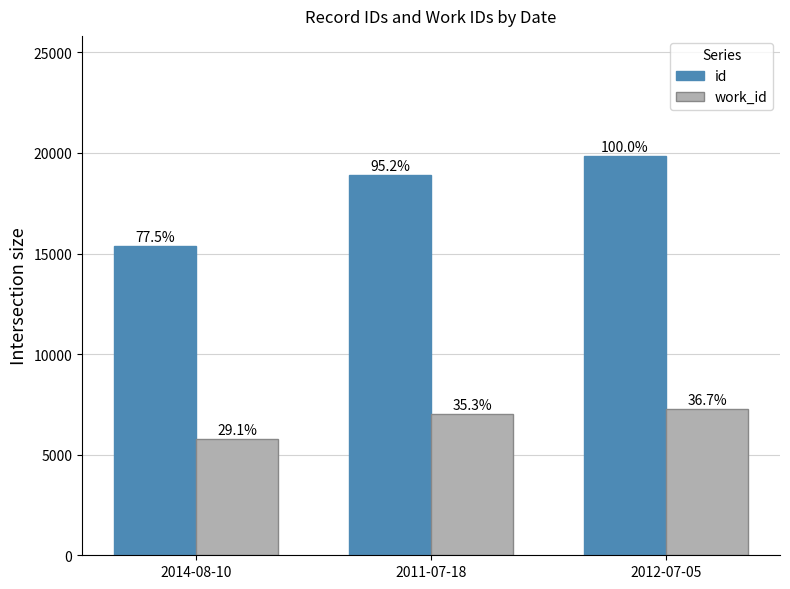

How many groups of bars are there?

3